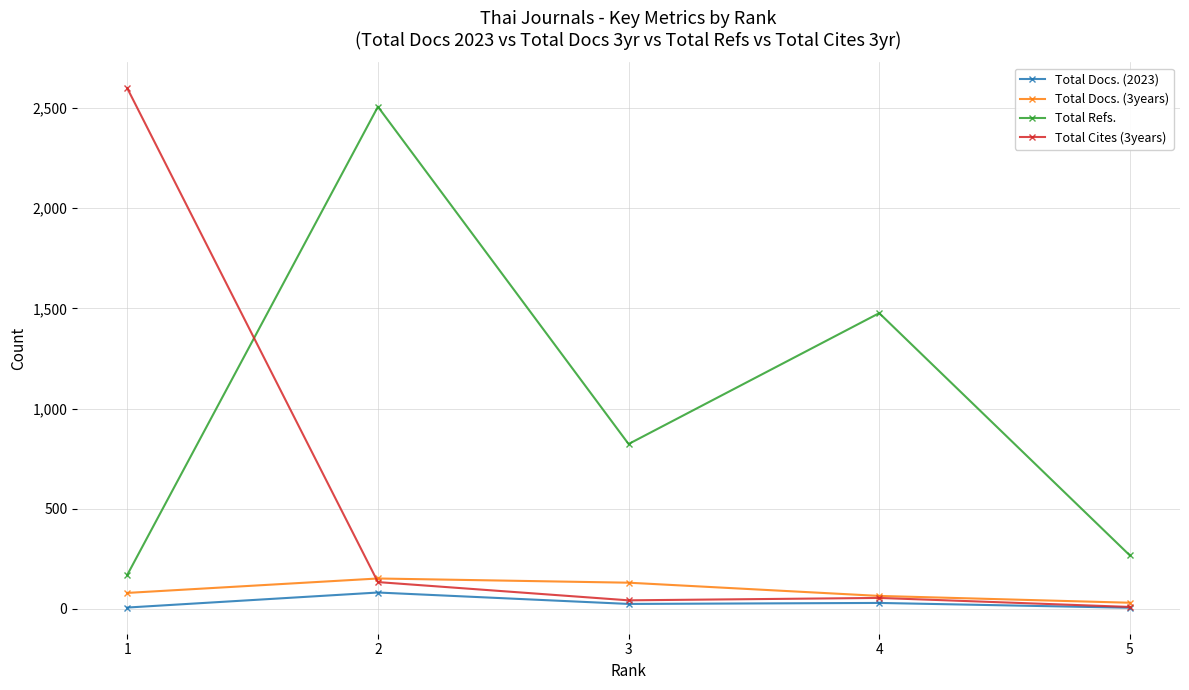

What is the difference between the highest and lowest values at 5?

261